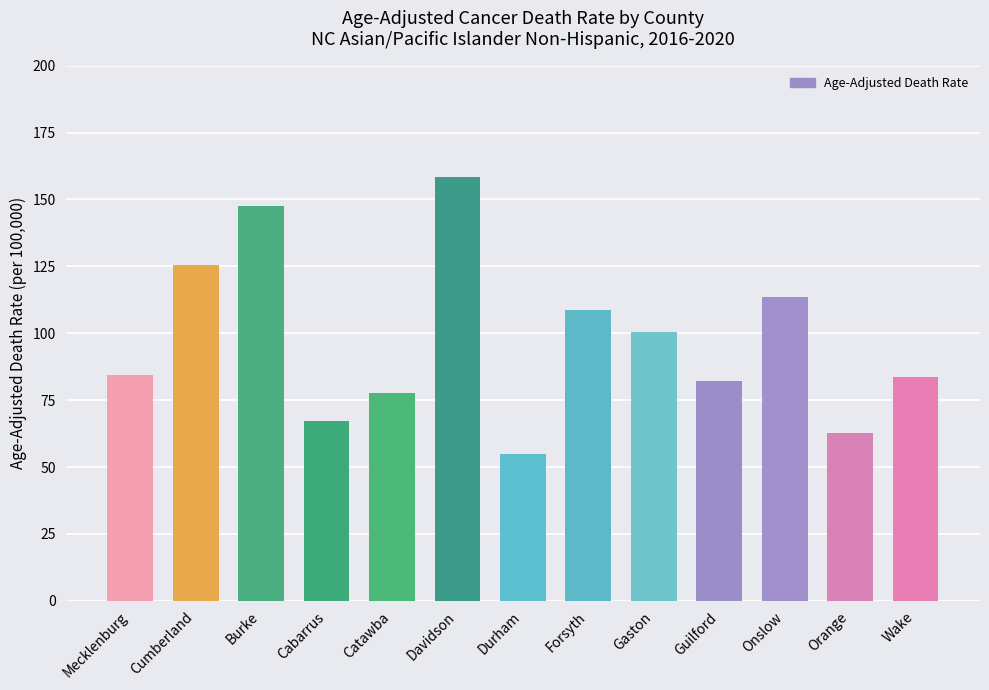

What position from the right is Wake?

1